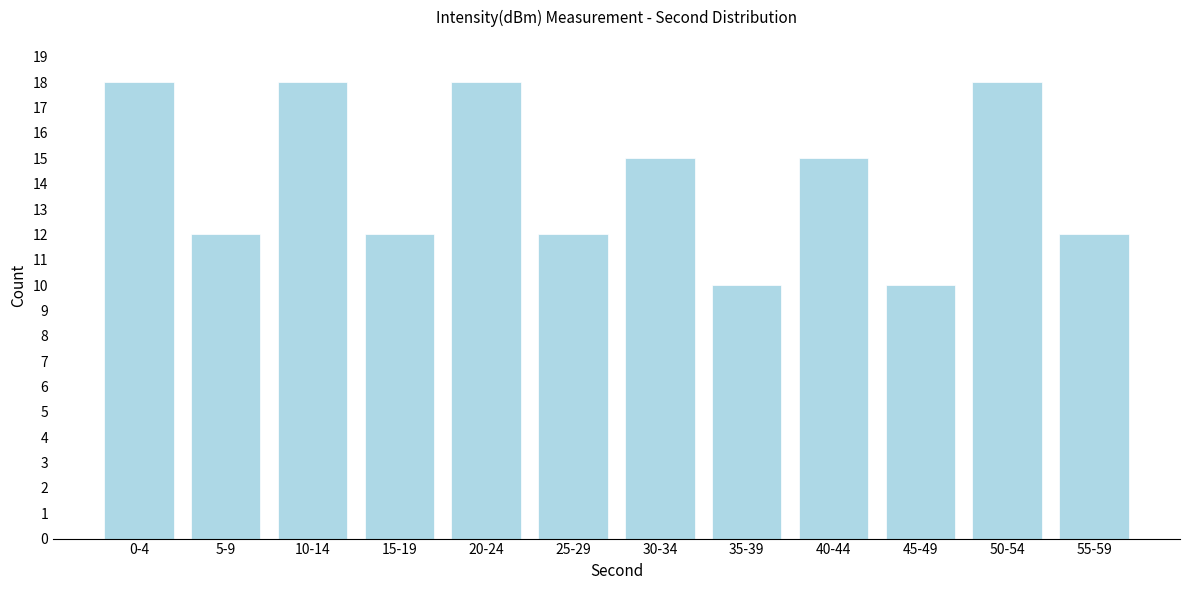

Reading left to right, extract all data points from this chart.

18	12	18	12	18	12	15	10	15	10	18	12